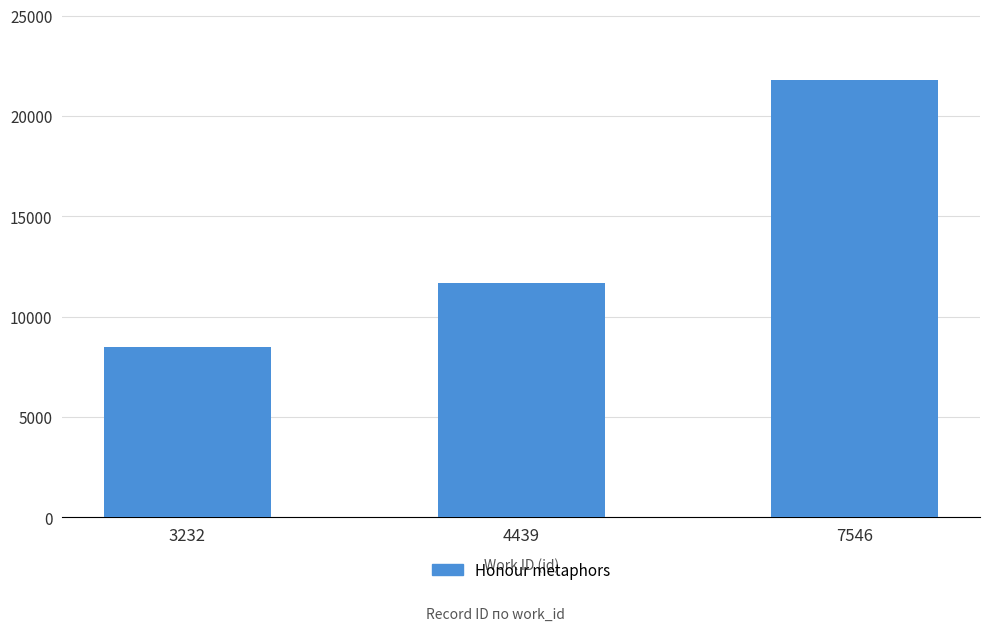

What is the minimum value shown in the chart?

8482